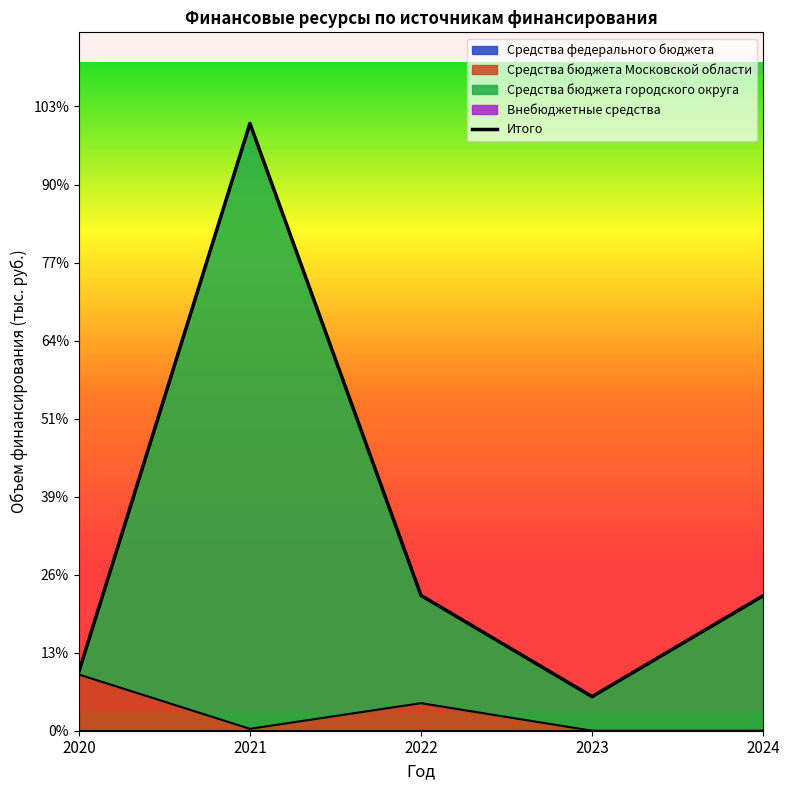

At which category does Средства бюджета Московской области reach its first local valley?

2021